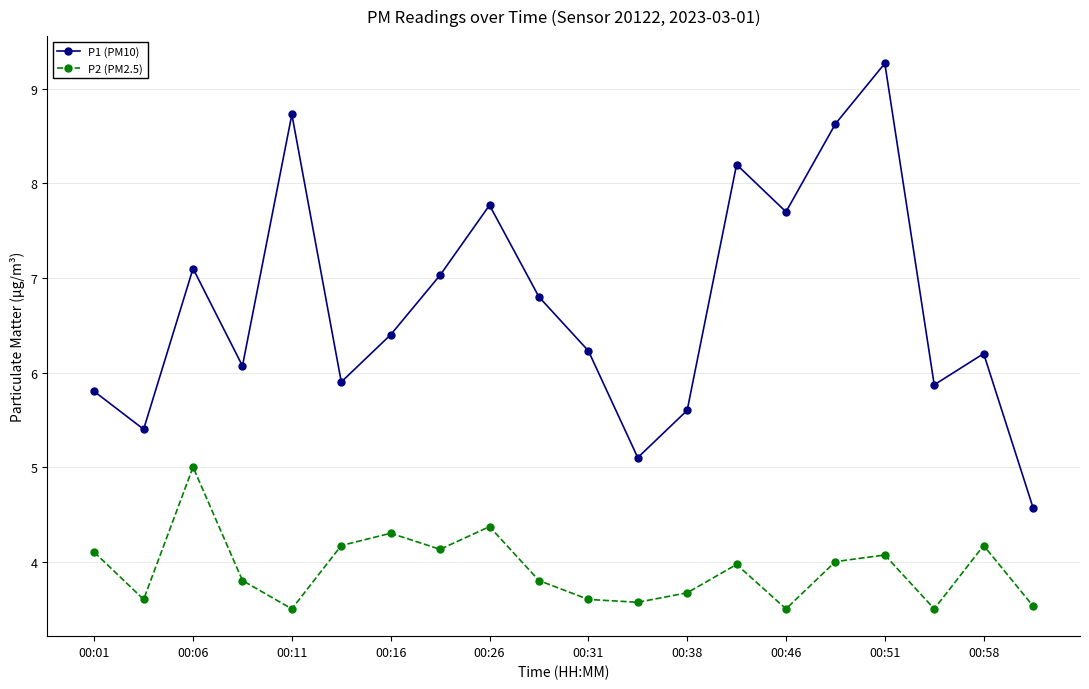

True or false: P2 (PM2.5) and P1 (PM10) cross at least once.

False